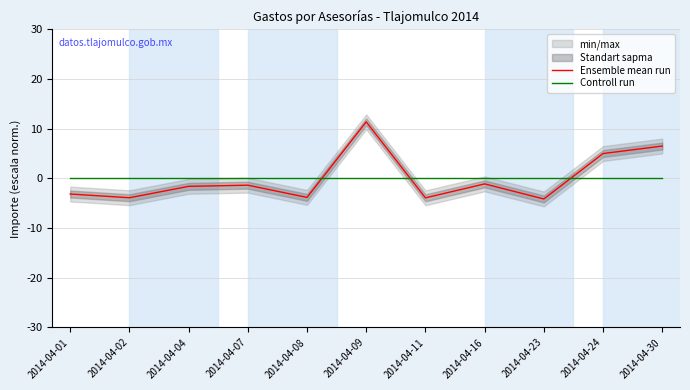

At how many categories does at least one series exceed 5?

3